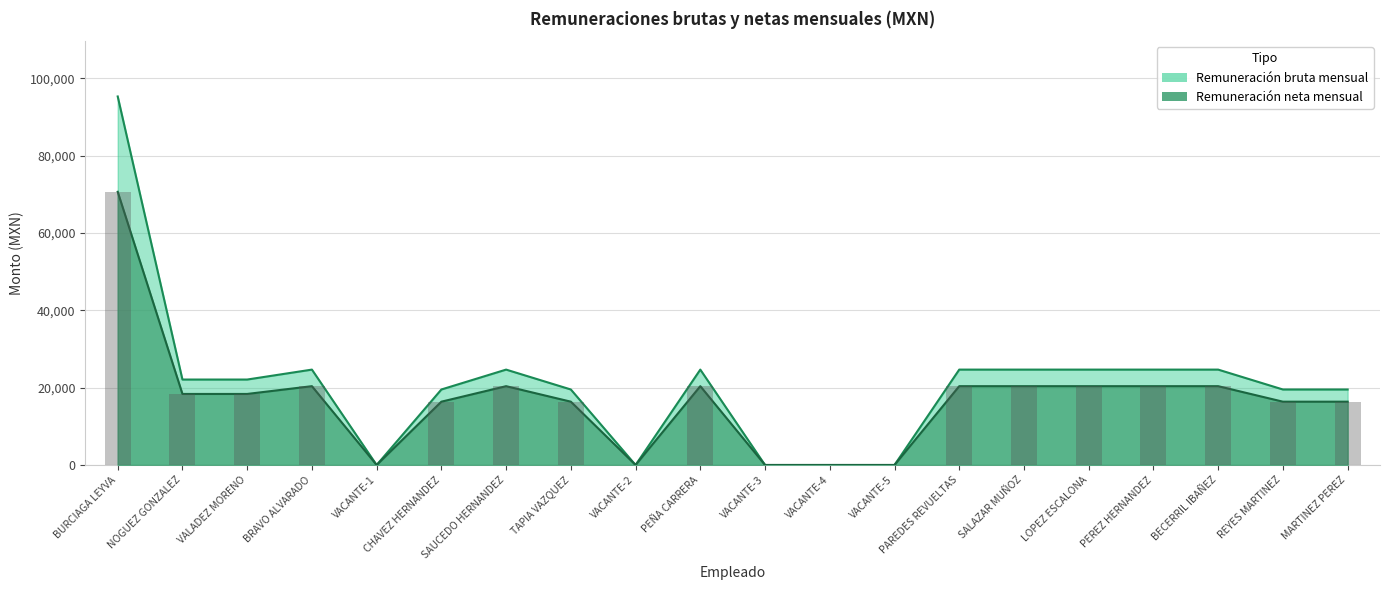

How many categories are shown in the chart?

20